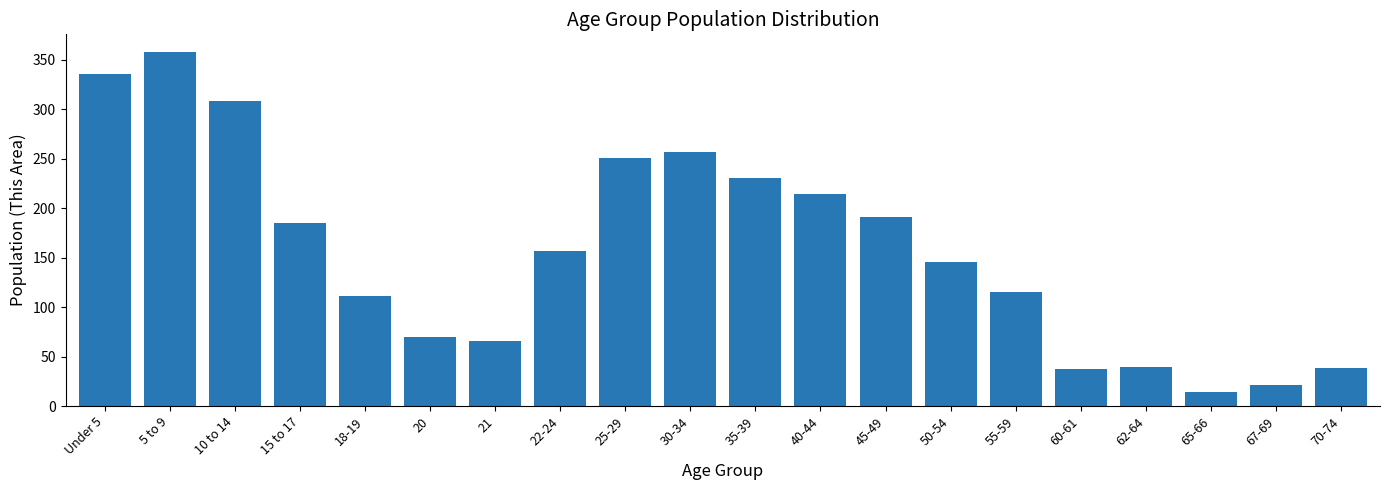

What is the label of the 5th bar from the right?

60-61